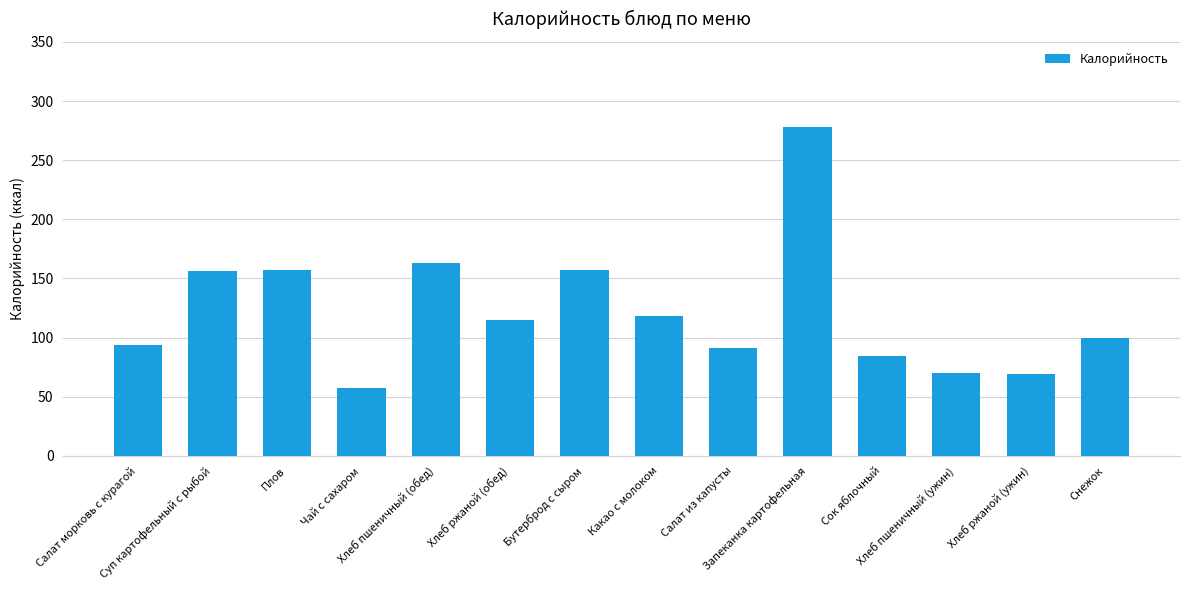

What is the difference between the second highest and second lowest values?

94.0